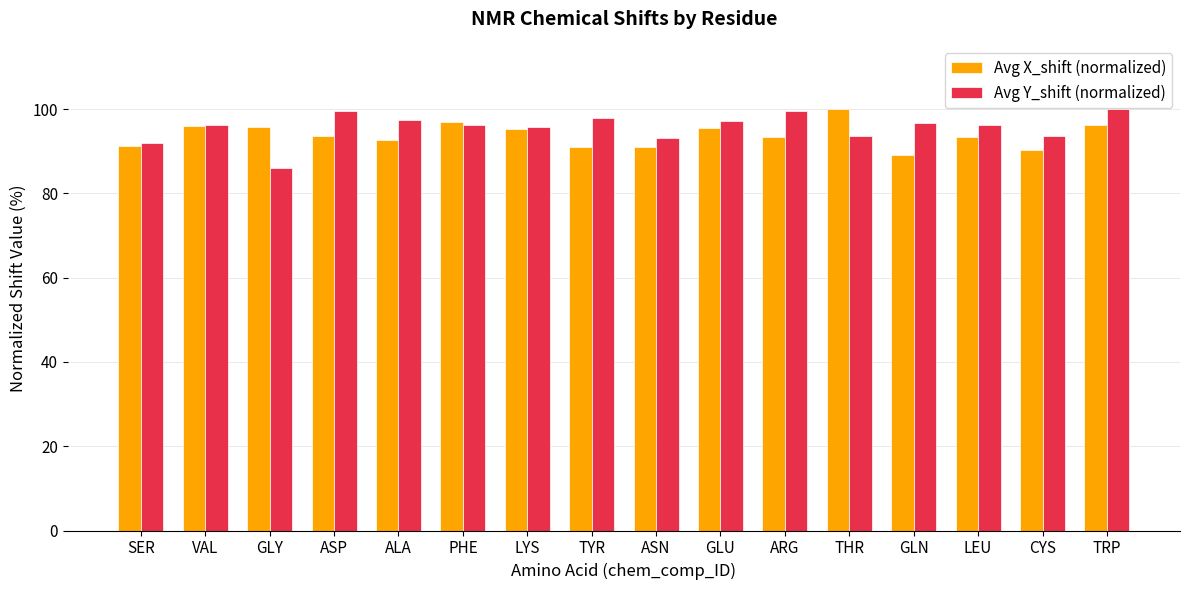

What are all the series names shown in the legend?

Avg X_shift (normalized), Avg Y_shift (normalized)